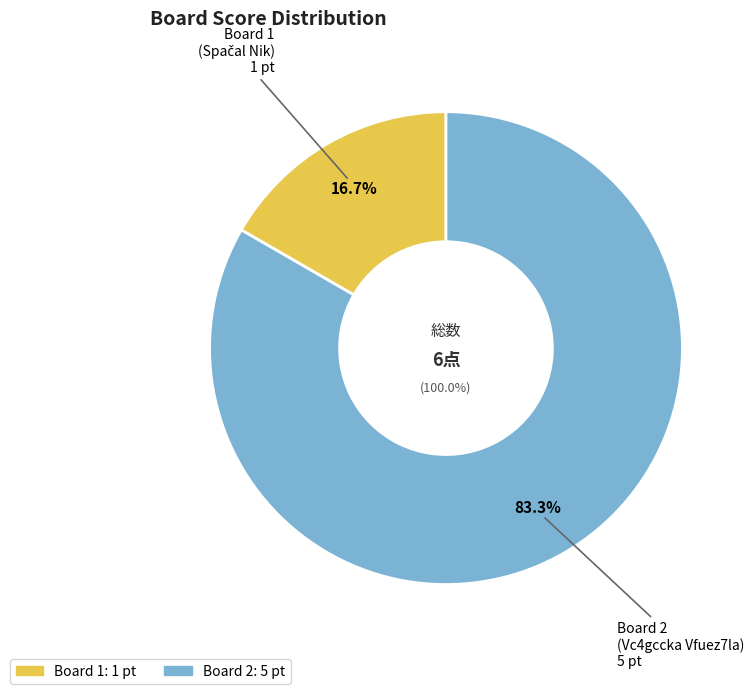

What is the smallest slice in the pie chart?

1